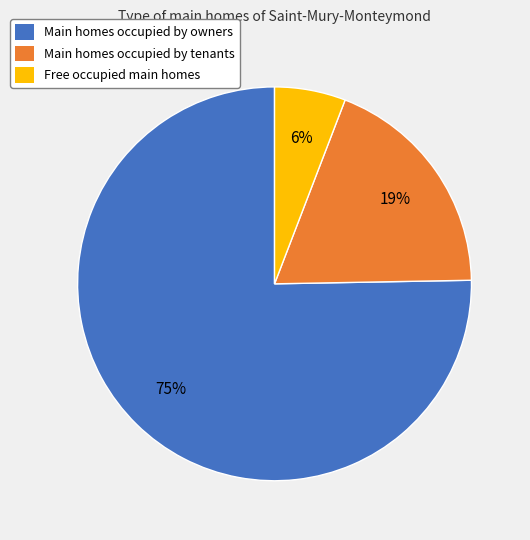

What is the largest slice in the pie chart?

Main homes occupied by owners